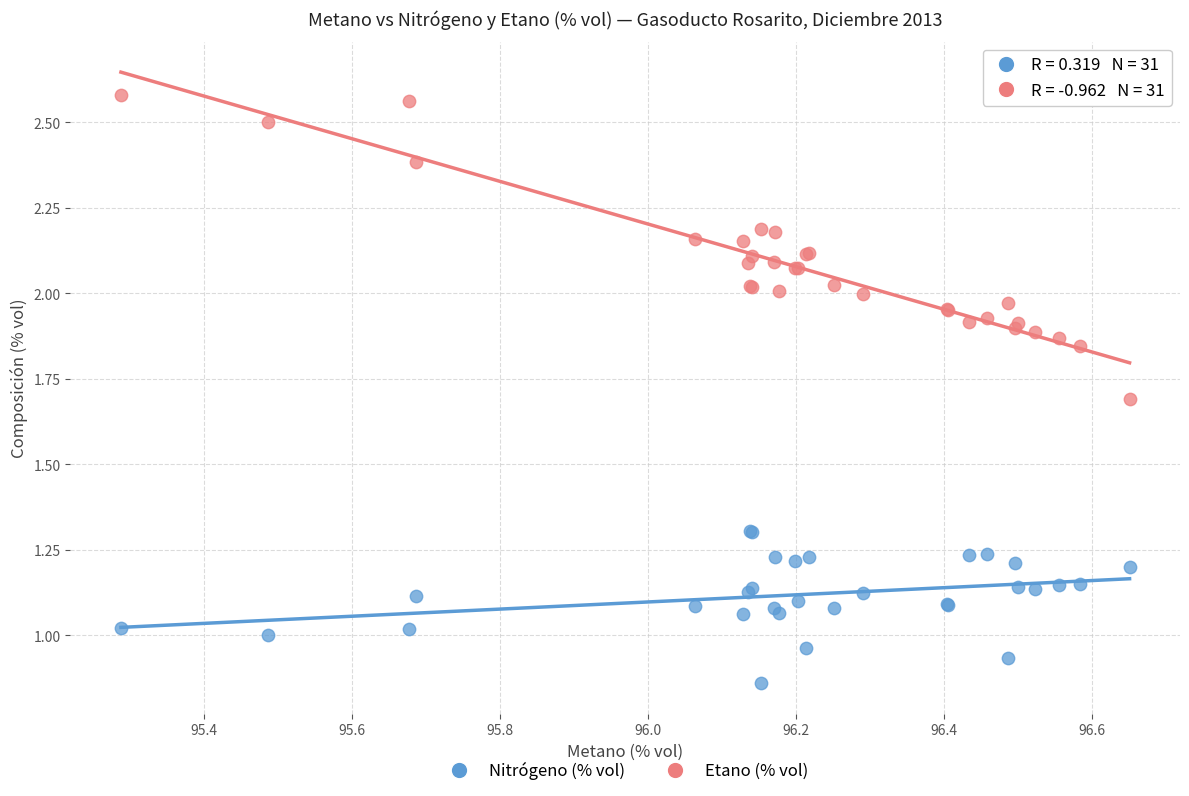

Which series reaches the maximum Y coordinate?

Etano (% vol)